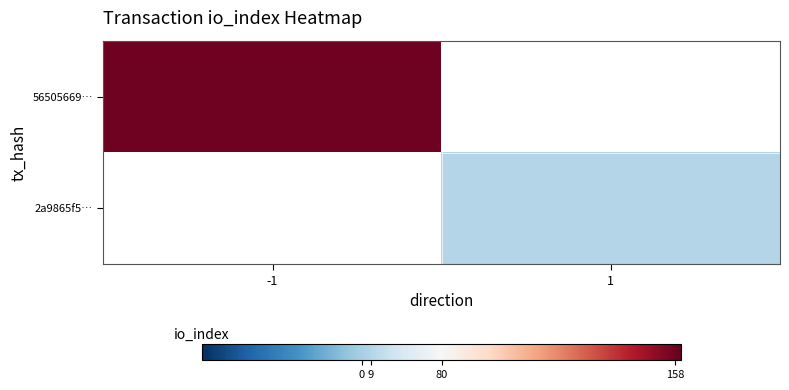

Rank the series by their maximum value, from highest to lowest.

56505669…, 2a9865f5…